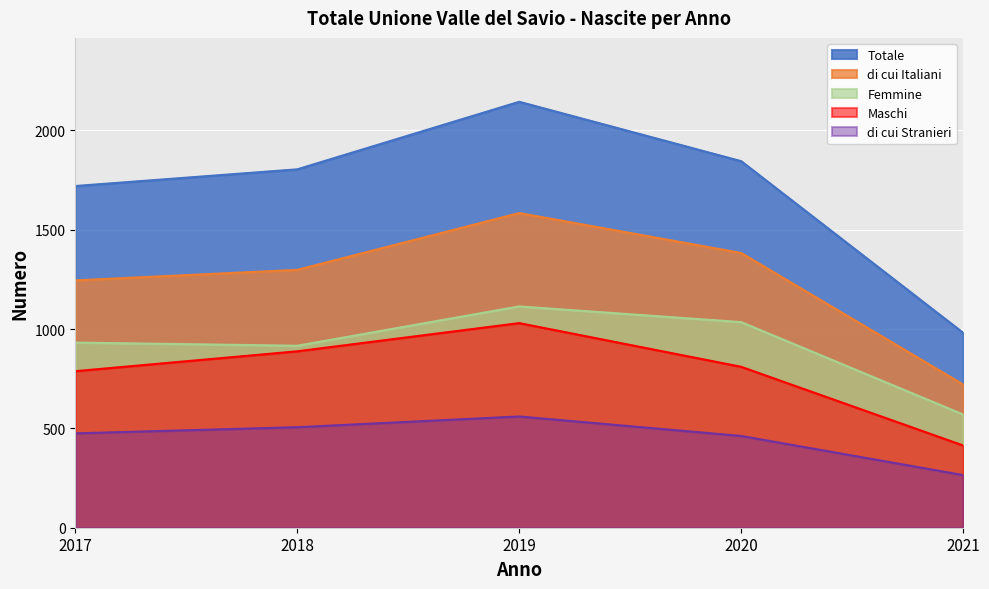

Reading right to left, transcribe all the data shown in this chart.

Maschi: 414	810	1030	888	788
Femmine: 570	1035	1114	916	932
di cui Italiani: 721	1383	1584	1298	1245
di cui Stranieri: 265	462	560	506	475
Totale: 981	1845	2144	1804	1720